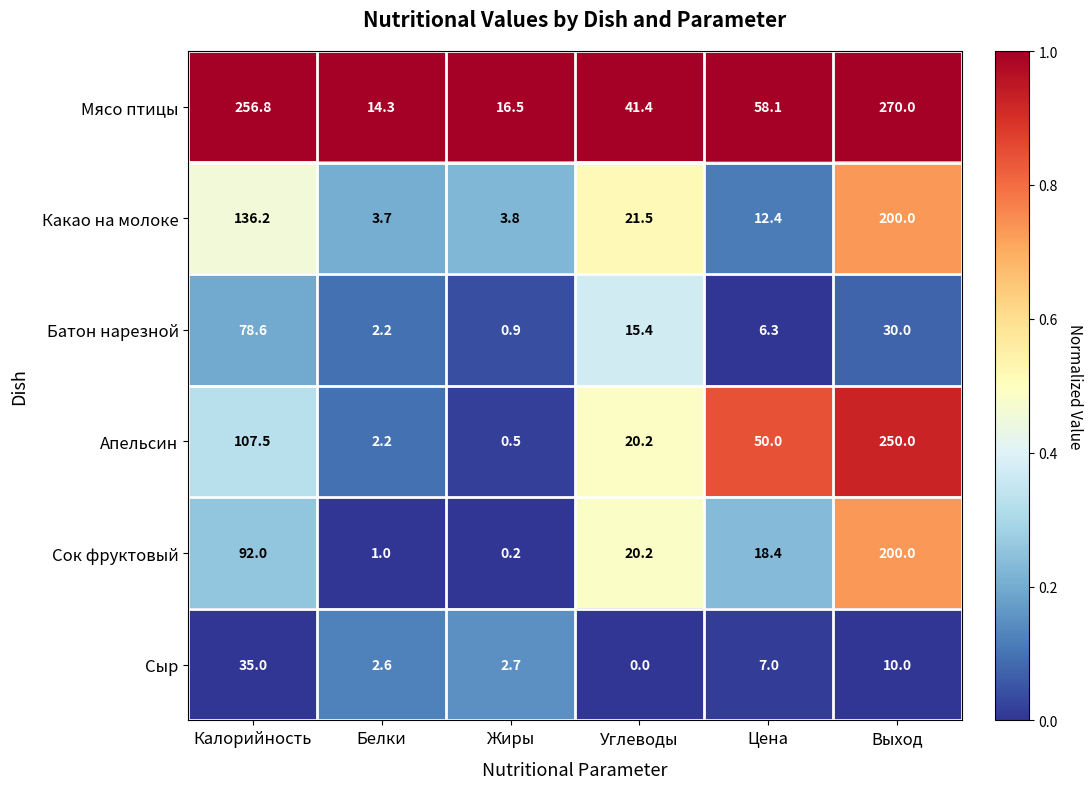

Count the number of data series in this chart.

6